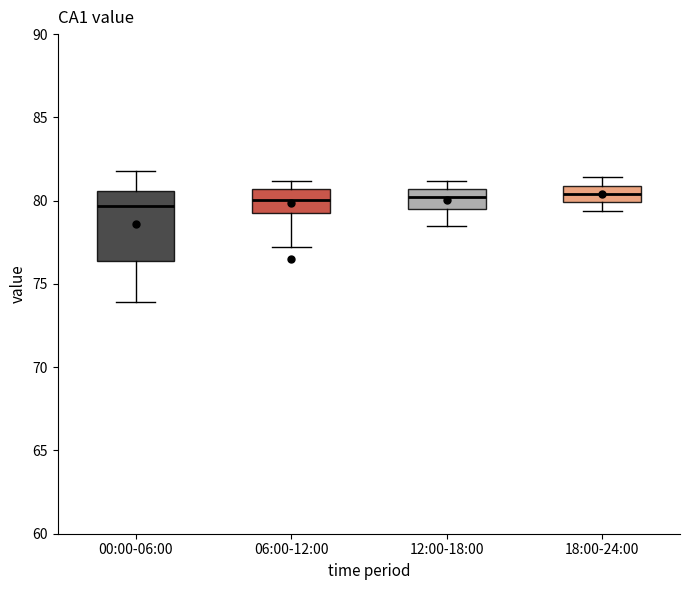

Reading left to right, read every box against the y-axis: the position of its median line, the range the box covers, and the ends of its whiskers. The values are not printed on the chart, so give them approximately, as read against the axis.

00:00-06:00: median 79.5, box 76.5 to 80.5, whiskers 74.0 to 82.0
06:00-12:00: median 80.0, box 79.5 to 80.5, whiskers 77.0 to 81.0
12:00-18:00: median 80.0, box 79.5 to 80.5, whiskers 78.5 to 81.0
18:00-24:00: median 80.5, box 80.0 to 81.0, whiskers 79.5 to 81.5